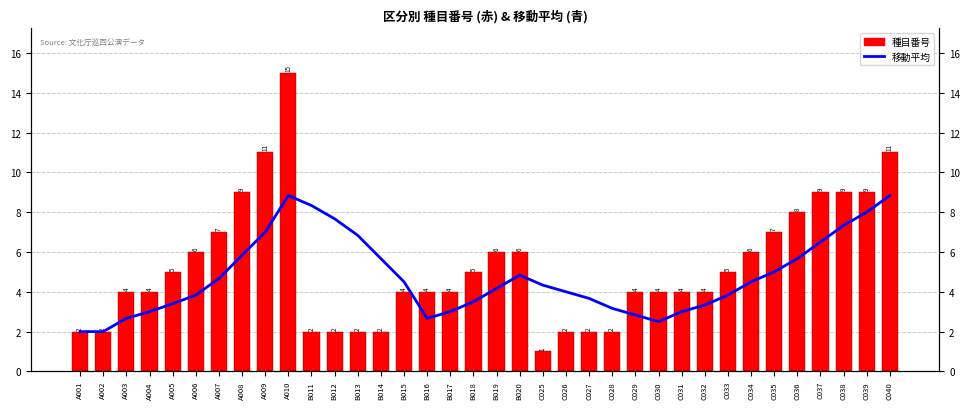

Which series has the largest range (max minus min)?

種目番号